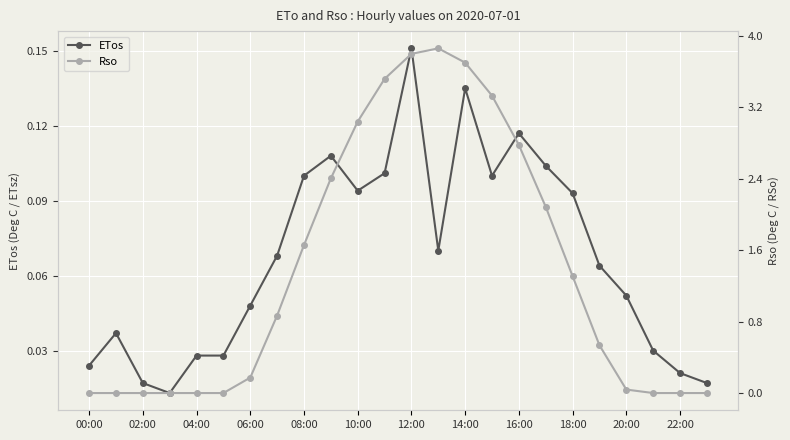

The value of ETos at 14:00 is 0.2. True or false?

False